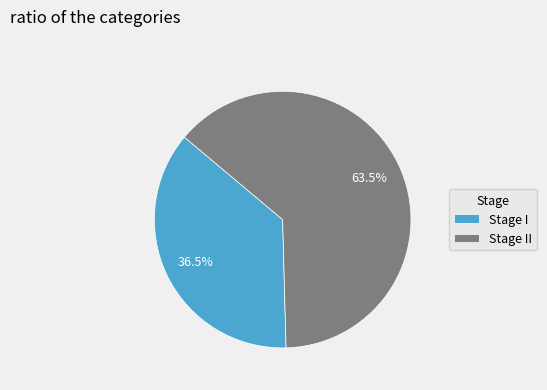

Combined, do Stage I and Stage II account for over 50%?

Yes